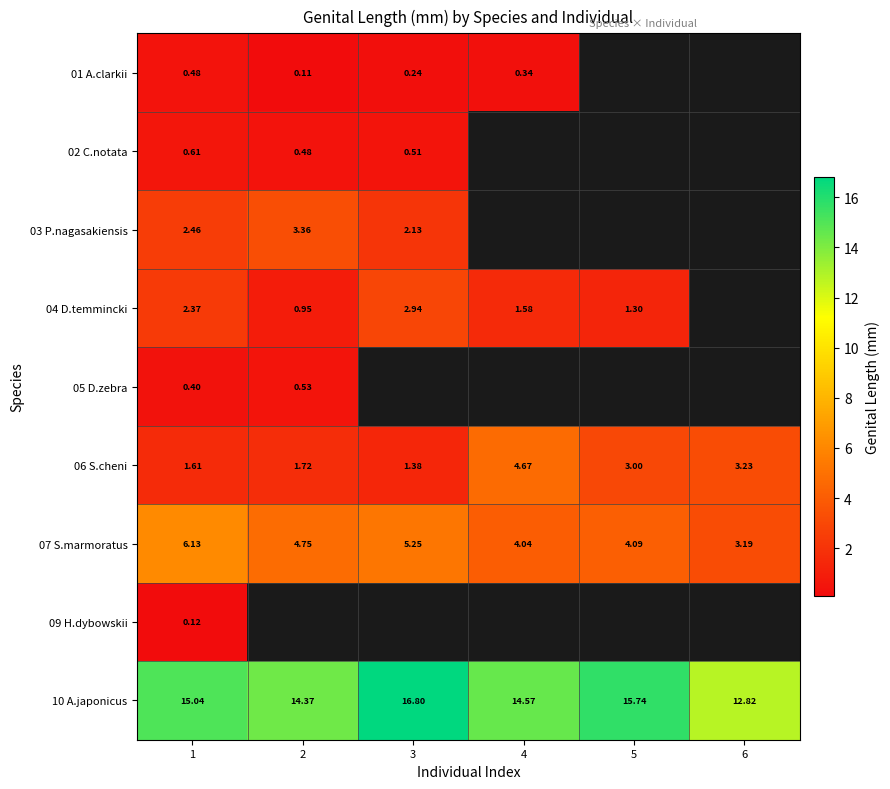

Is the value of 06 S.cheni at 4 greater than the value of 04 D.temmincki at 2?

Yes